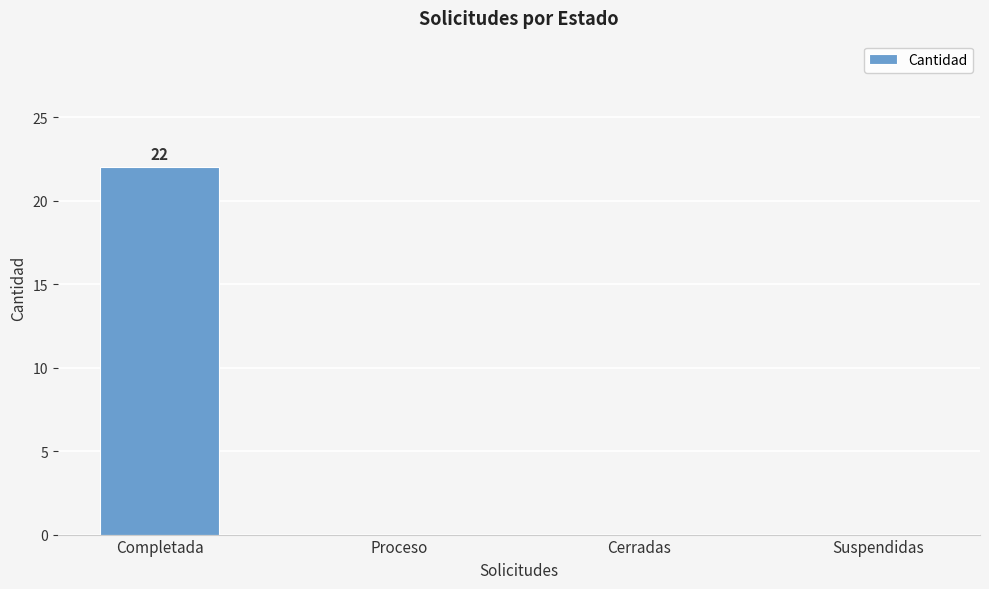

What is the sum of all values?

22